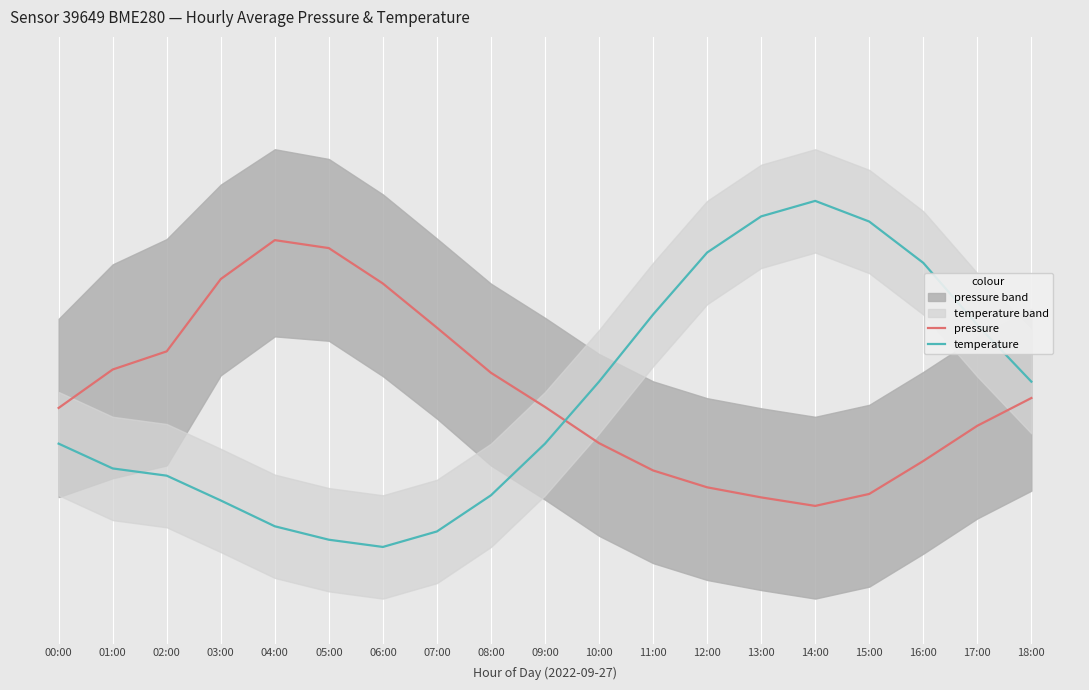

At which label does temperature reach its peak?

14:00